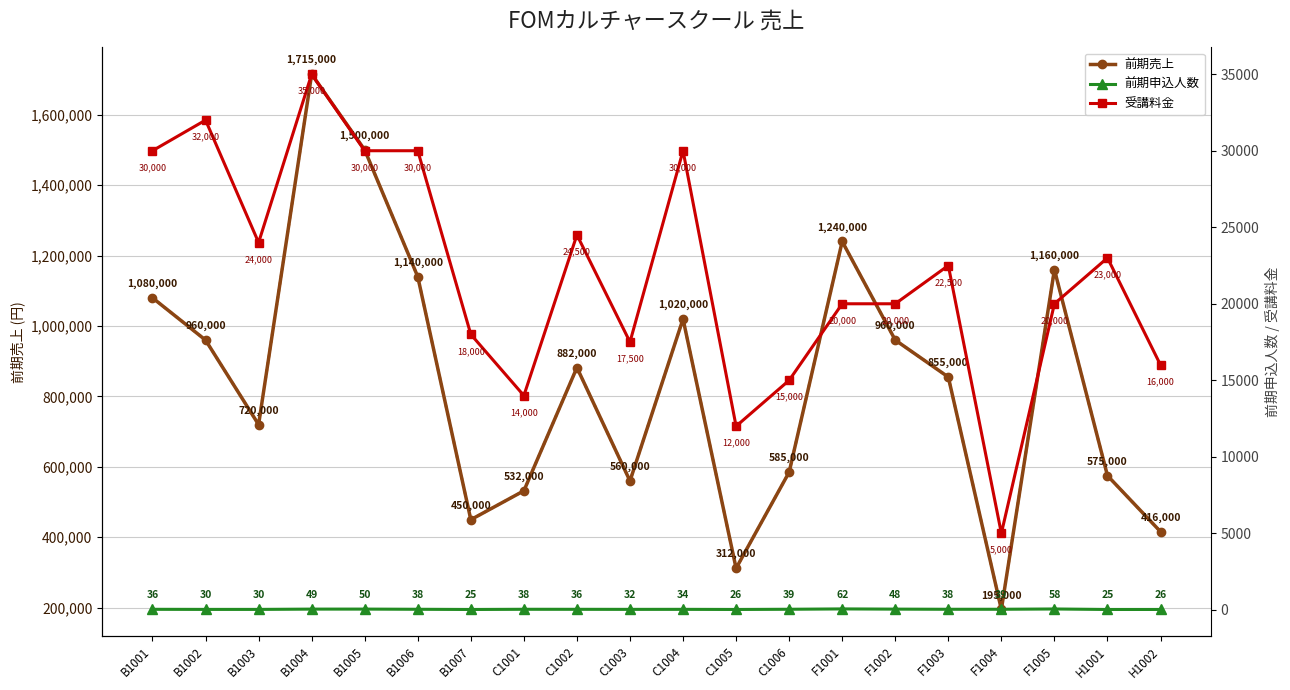

How many values in the 前期申込人数 series are below 38?

10